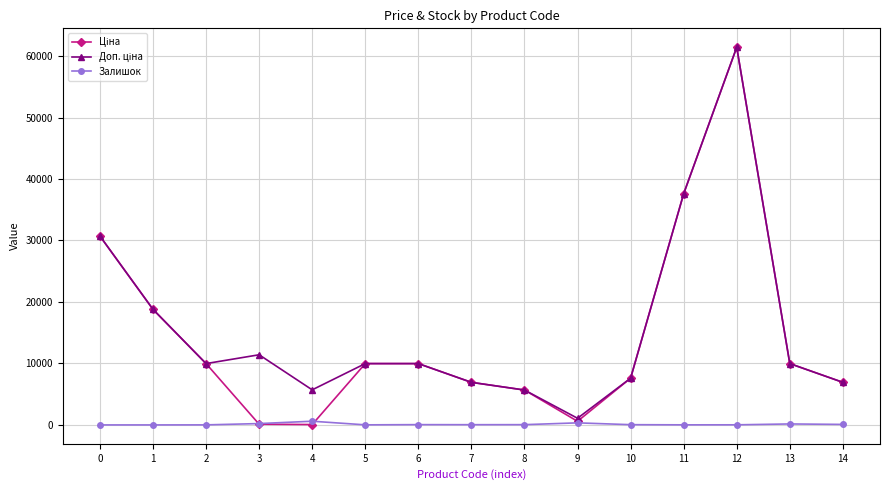

True or false: Залишок has more than 1 points higher than both neighbors.

True